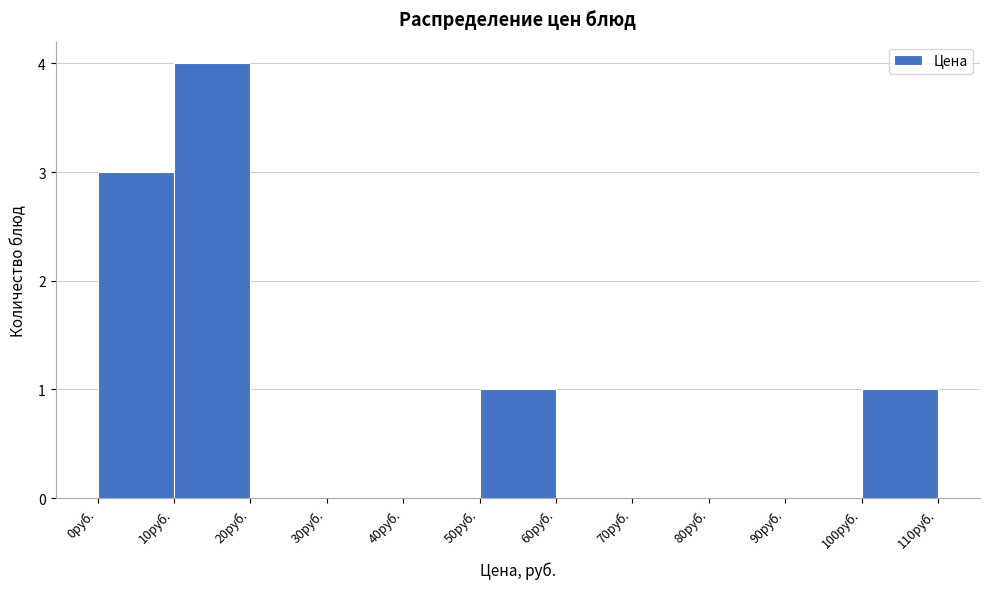

Reading left to right, list every bar in this chart as the range it spans on the x-axis followed by its height. The values are not printed on the chart, so give them approximately, as read against the axis.

0 to 10: 3
10 to 20: 4
20 to 30: 0
30 to 40: 0
40 to 50: 0
50 to 60: 1
60 to 70: 0
70 to 80: 0
80 to 90: 0
90 to 100: 0
100 to 110: 1